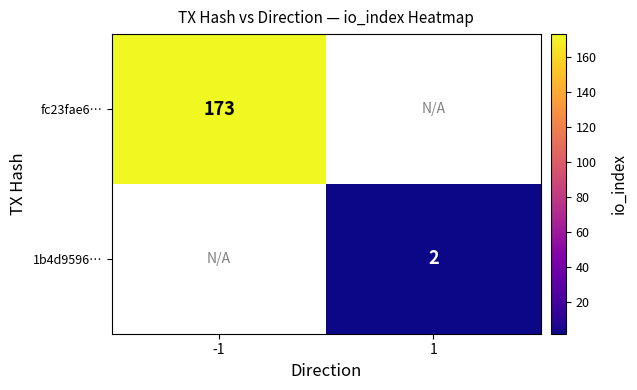

The value of 1b4d9596… at 1 is 1. True or false?

False